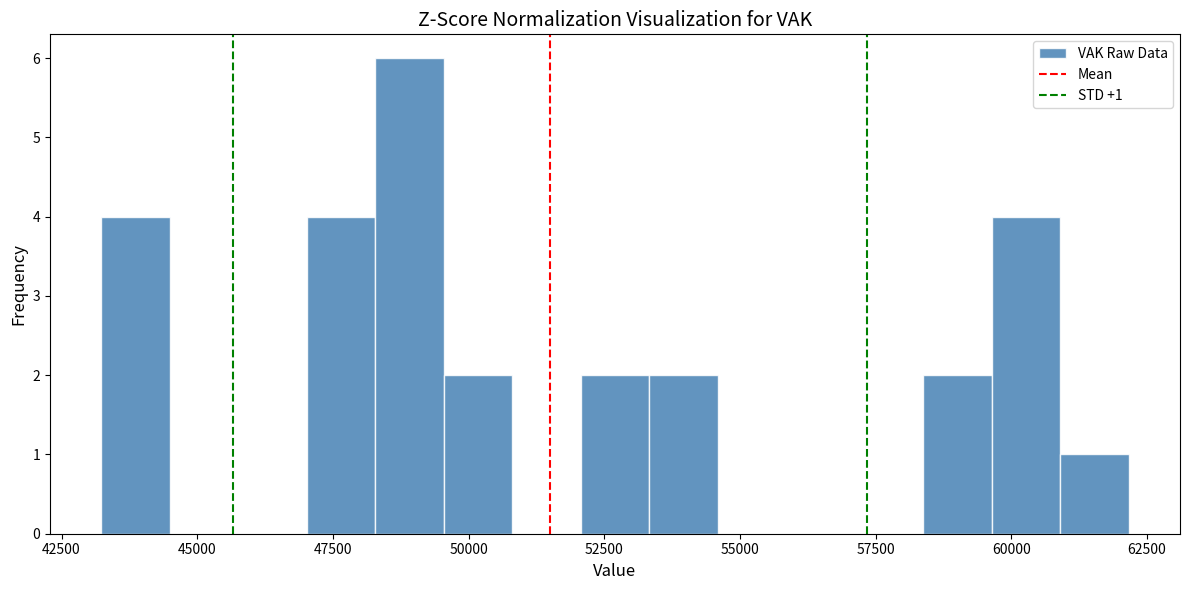

Around what value on the x-axis is the tallest bar? Give the approximate position of its centre, as read against the axis.

49000